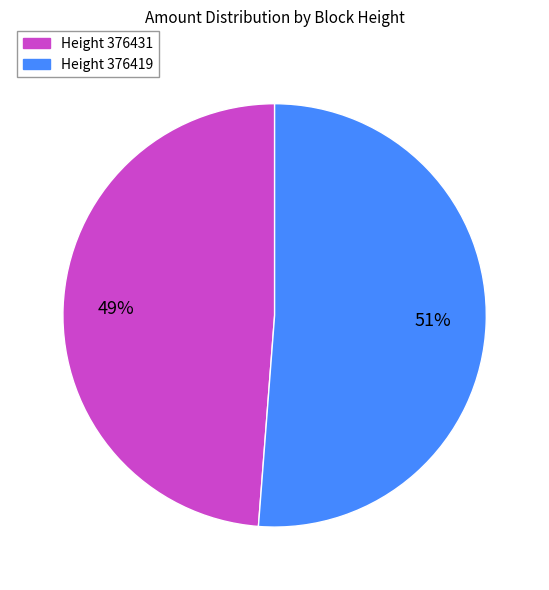

Is there any slice that represents more than half of the pie?

Yes